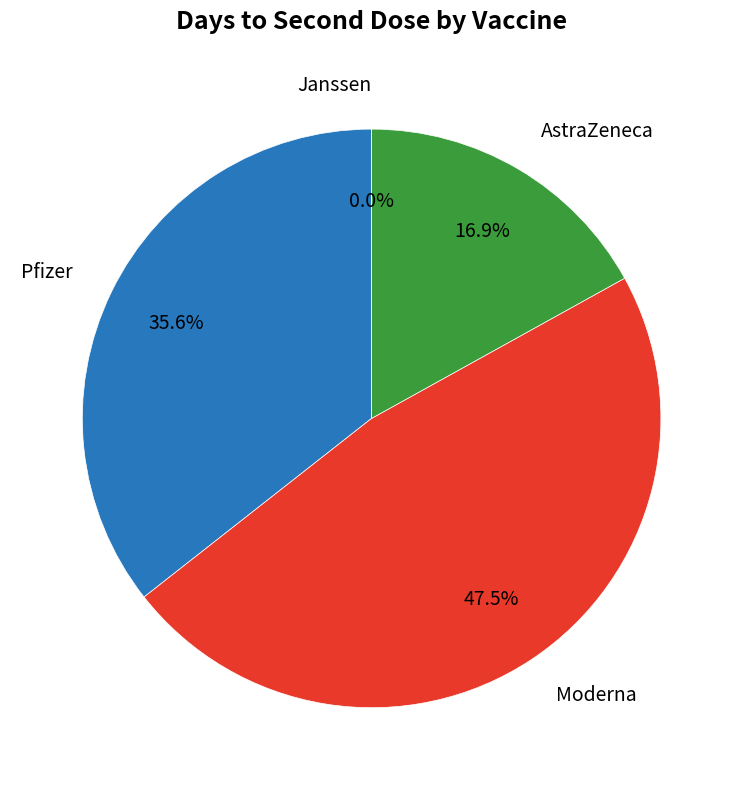

What is the total percentage of Pfizer and AstraZeneca?

52.5%